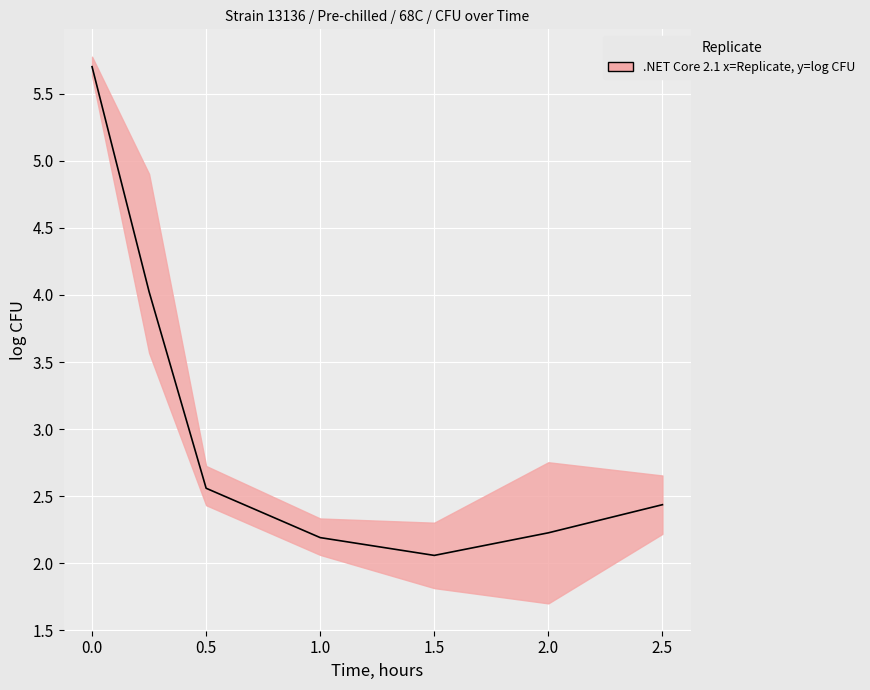

What position from the left is 0.5?

3